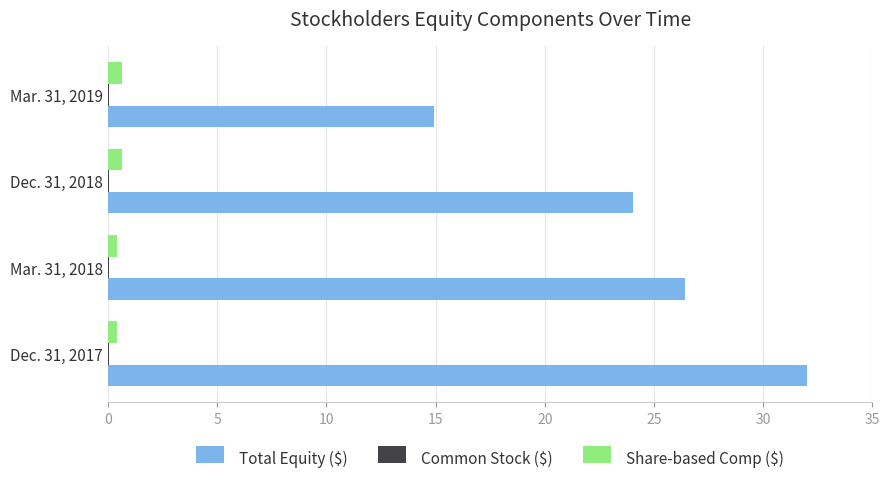

What is the sum of all Share-based Comp ($) values?

2.1